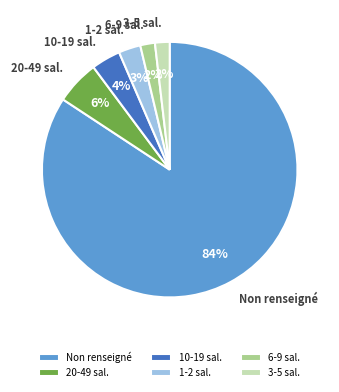

To the nearest percent, what portion does 20-49 sal. represent?

6%